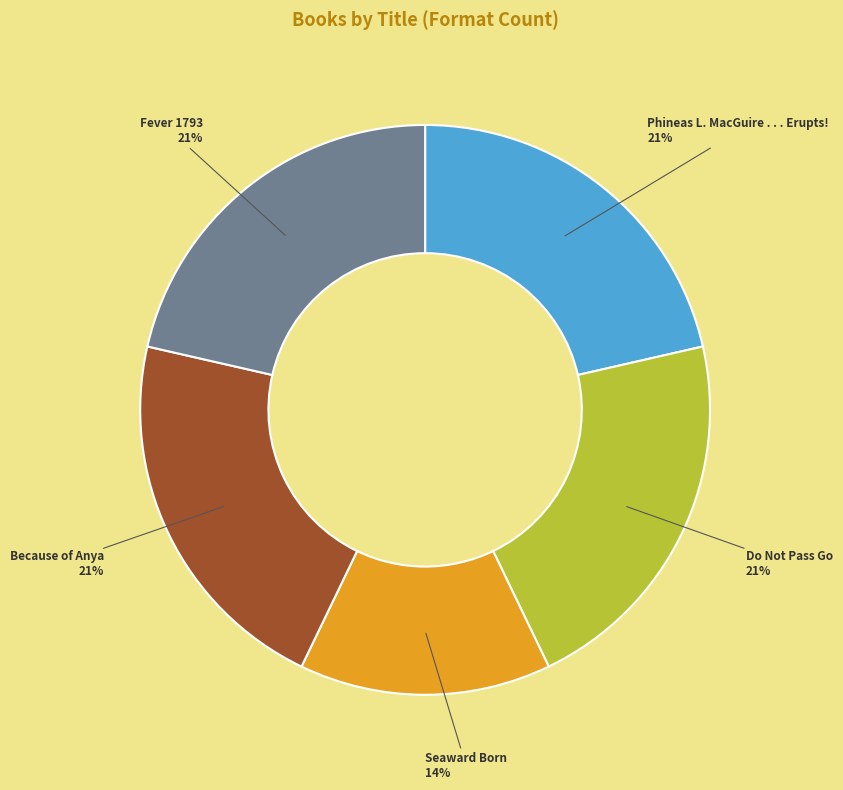

Is it true that Fever 1793 is 21% of the pie?

True